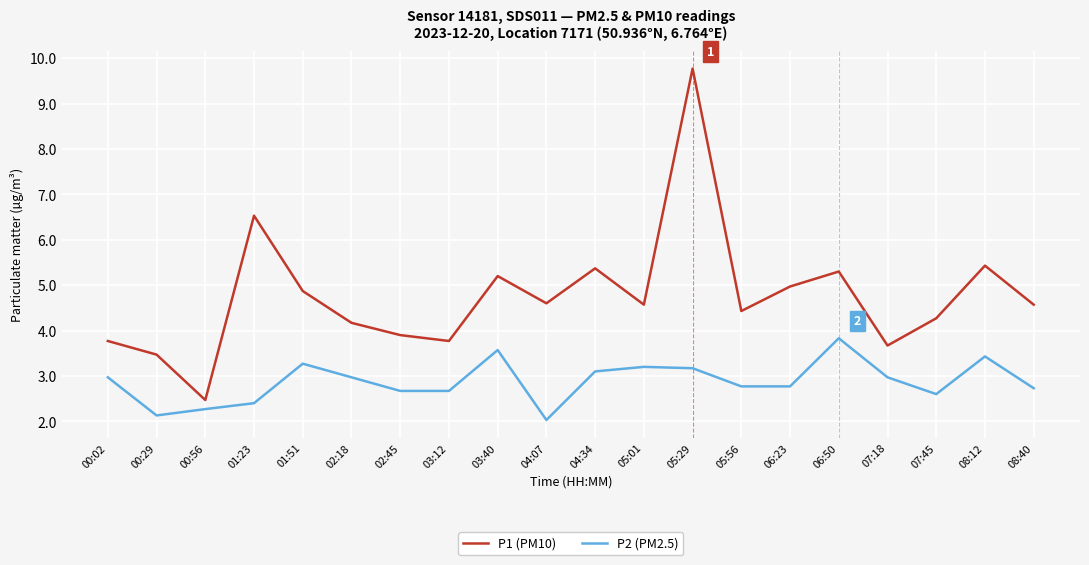

What position from the right is 04:07?

11